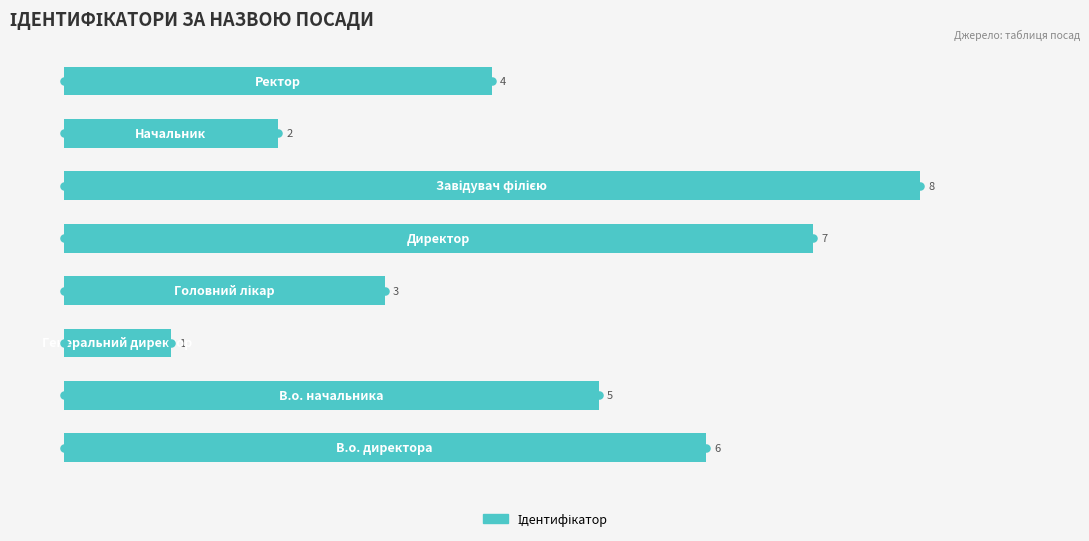

Between 2 and 3, which is larger?

3